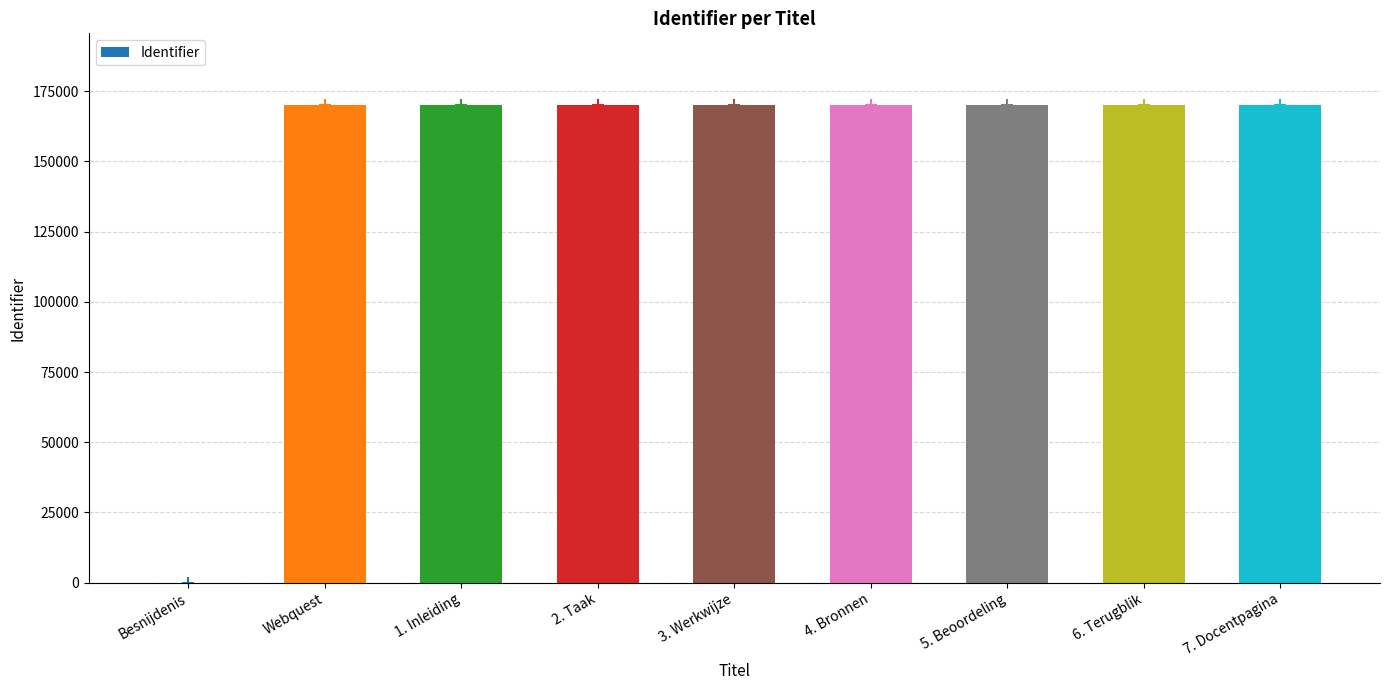

Read the value at 4. Bronnen, to the nearest 10.

170030